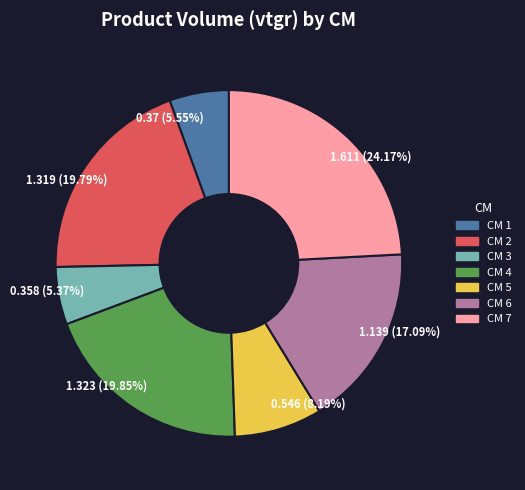

How many segments does this pie chart have?

7